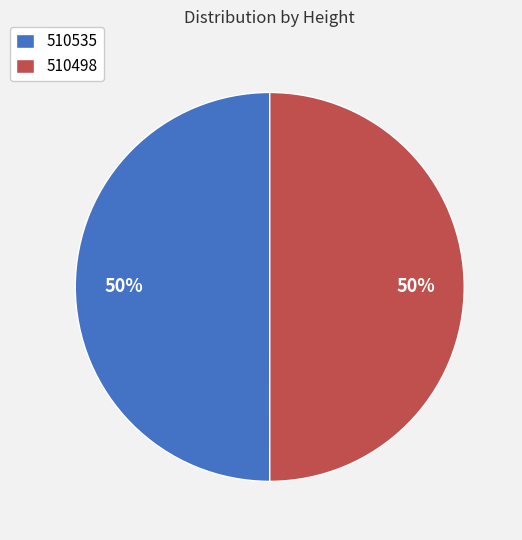

To the nearest percent, what percentage of the pie is 510535?

50%